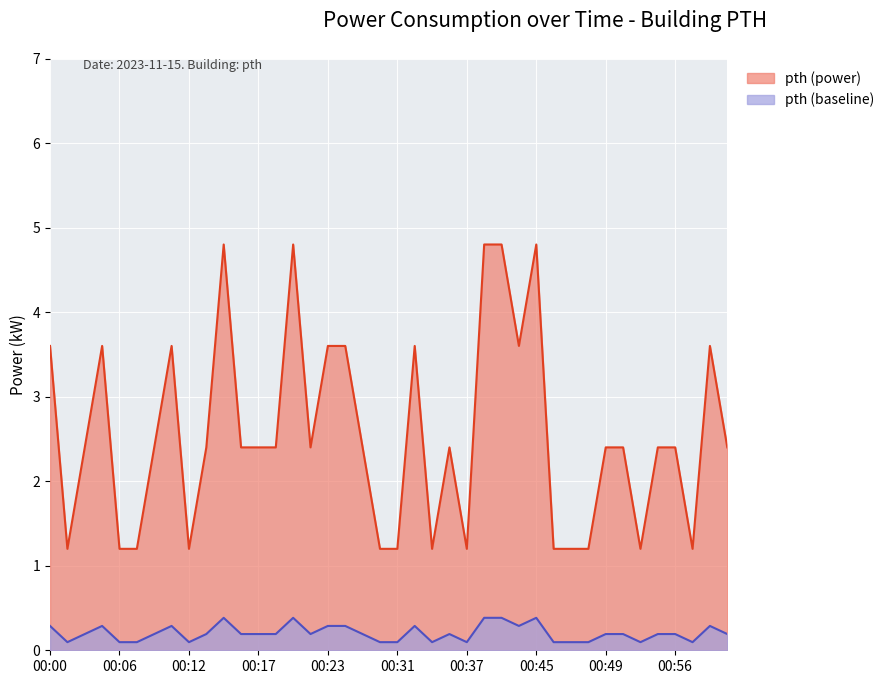

Where does the pth (power) series first go above 2?

00:00